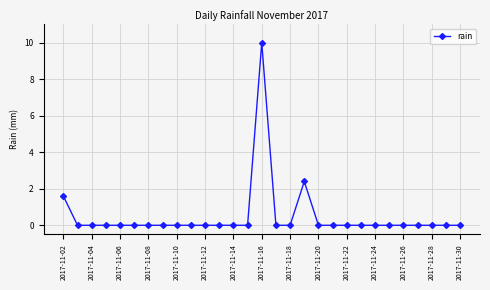

What is the difference between the second highest and minimum values?

2.4